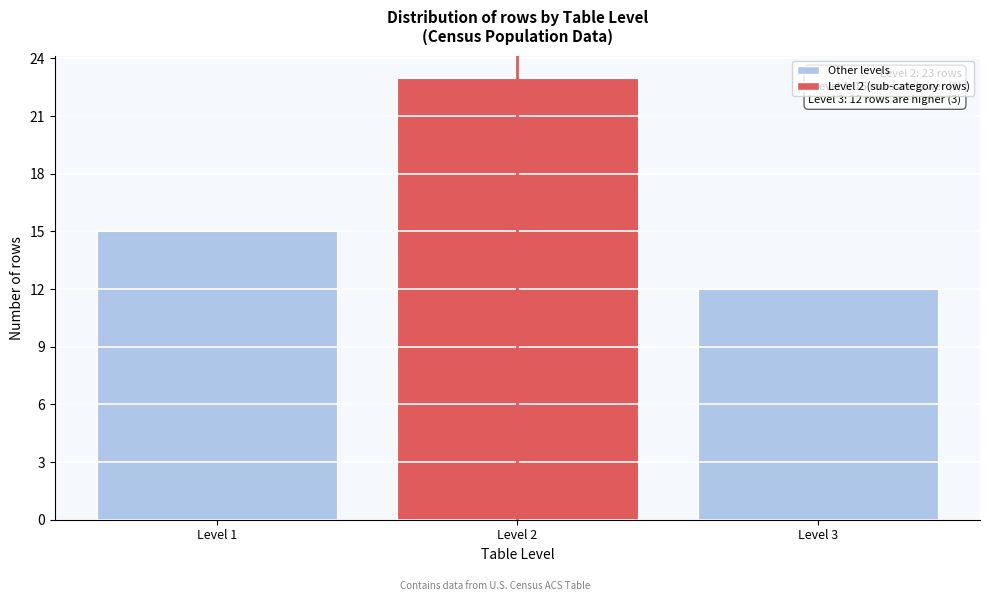

Reading left to right, extract all data points from this chart.

Level 1=15	Level 2=23	Level 3=12